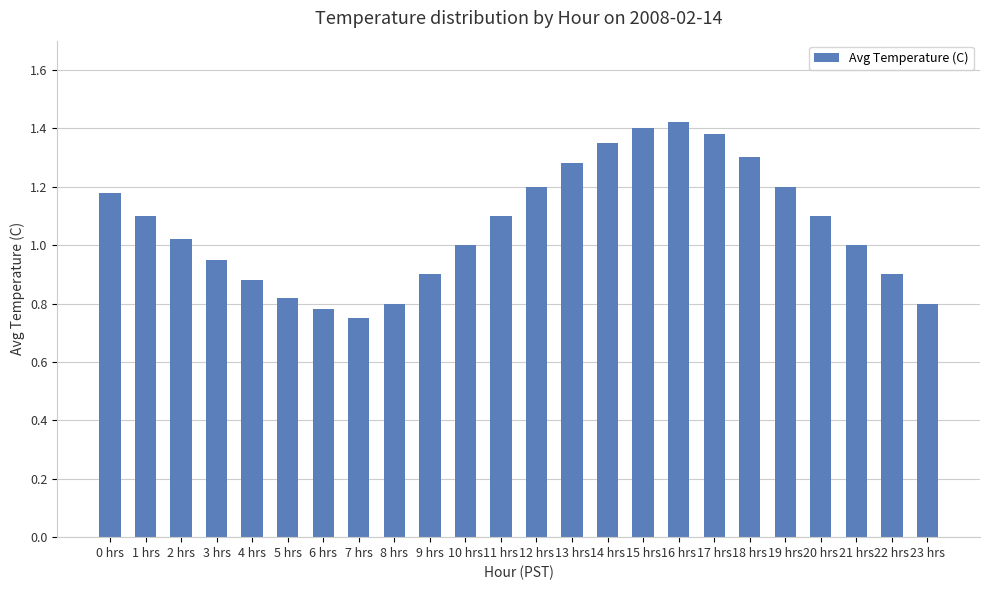

The chart shows a value of 1.3 at 6 hrs. True or false?

False